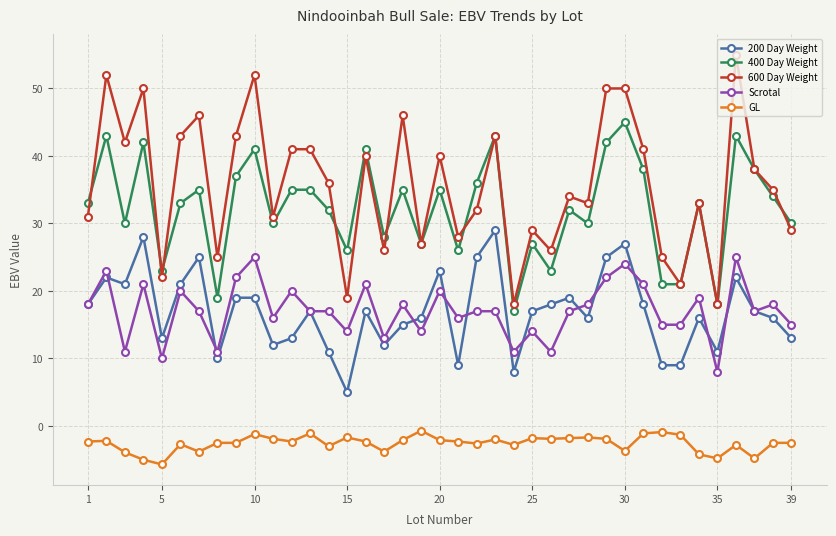

What is the minimum value for GL?

-5.7